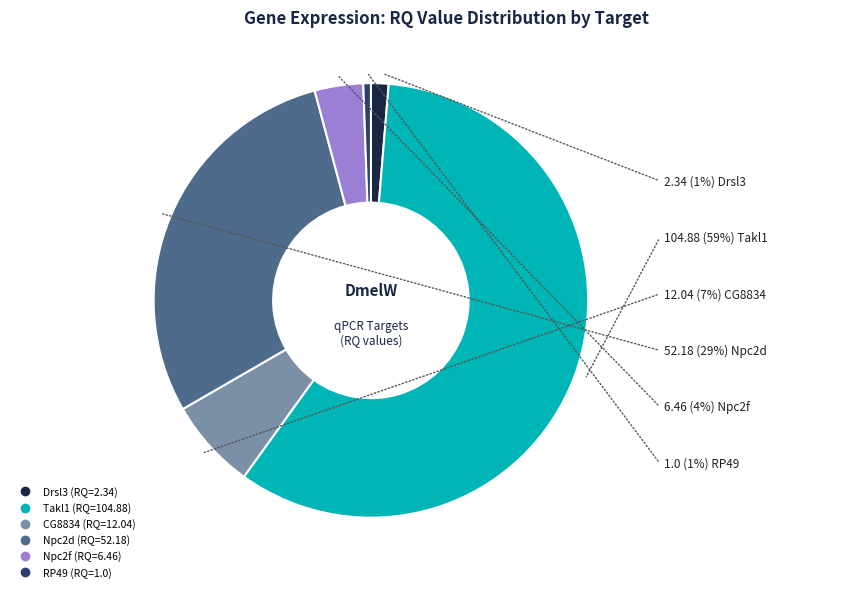

Between Drsl3 and Takl1, which is larger?

Takl1